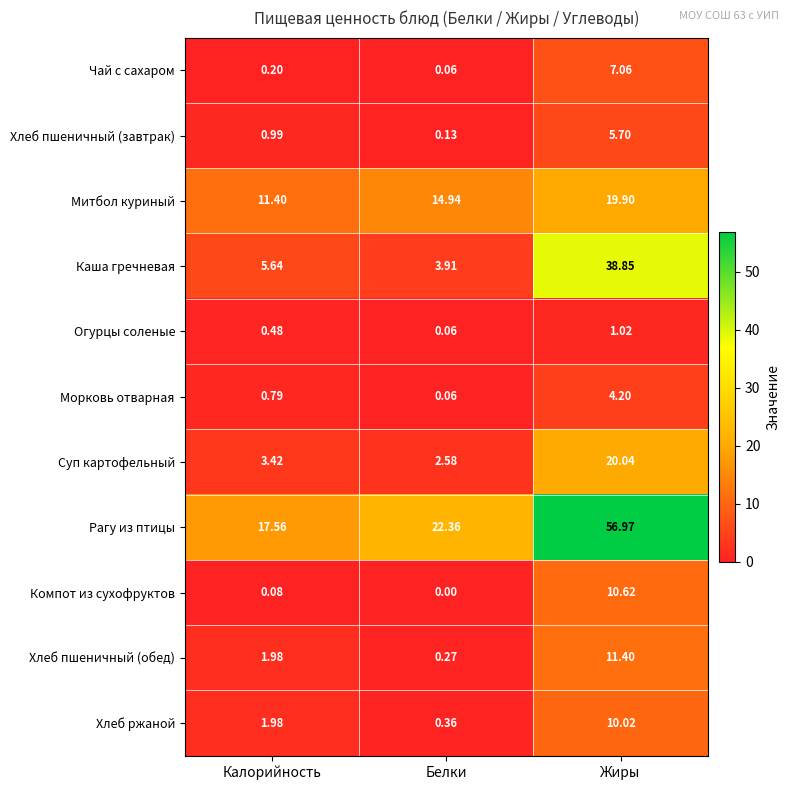

Count the number of categories in the chart.

3